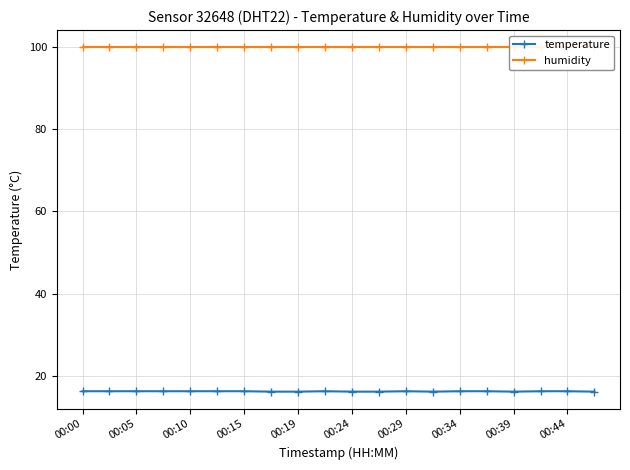

The temperature series shows 22.5 at 00:24. True or false?

False